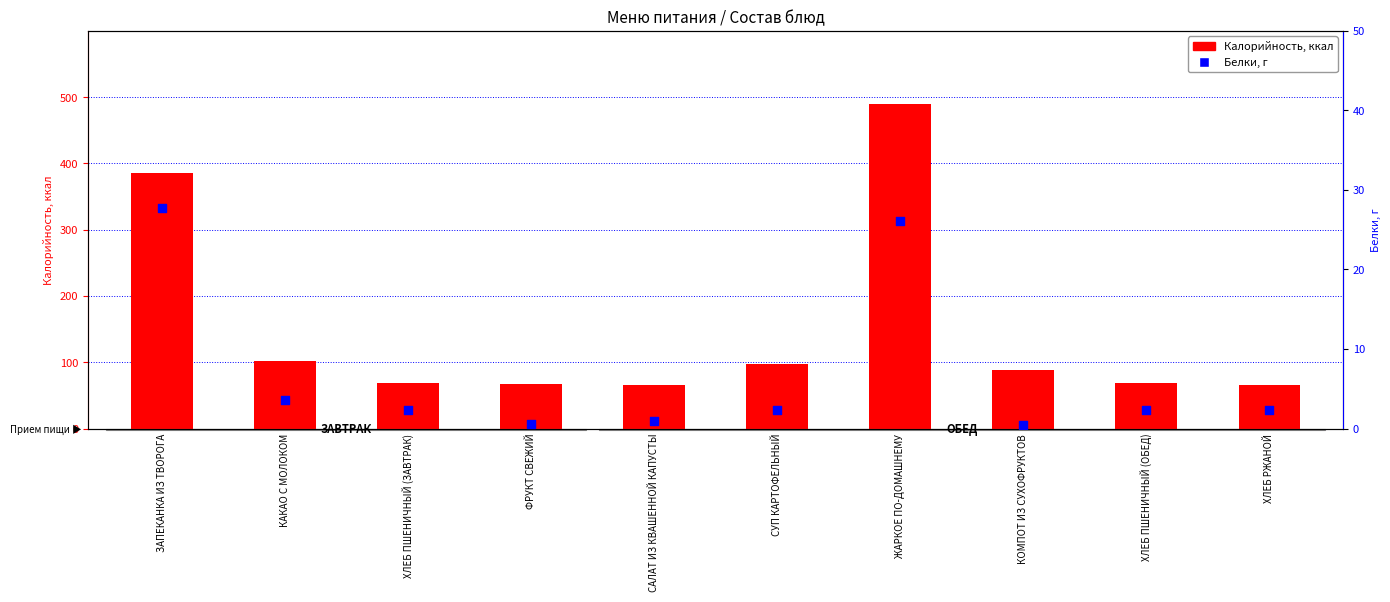

Is the value of Калорийность at ЖАРКОЕ ПО-ДОМАШНЕМУ greater than the value of Белки, г at ХЛЕБ ПШЕНИЧНЫЙ (ЗАВТРАК)?

Yes